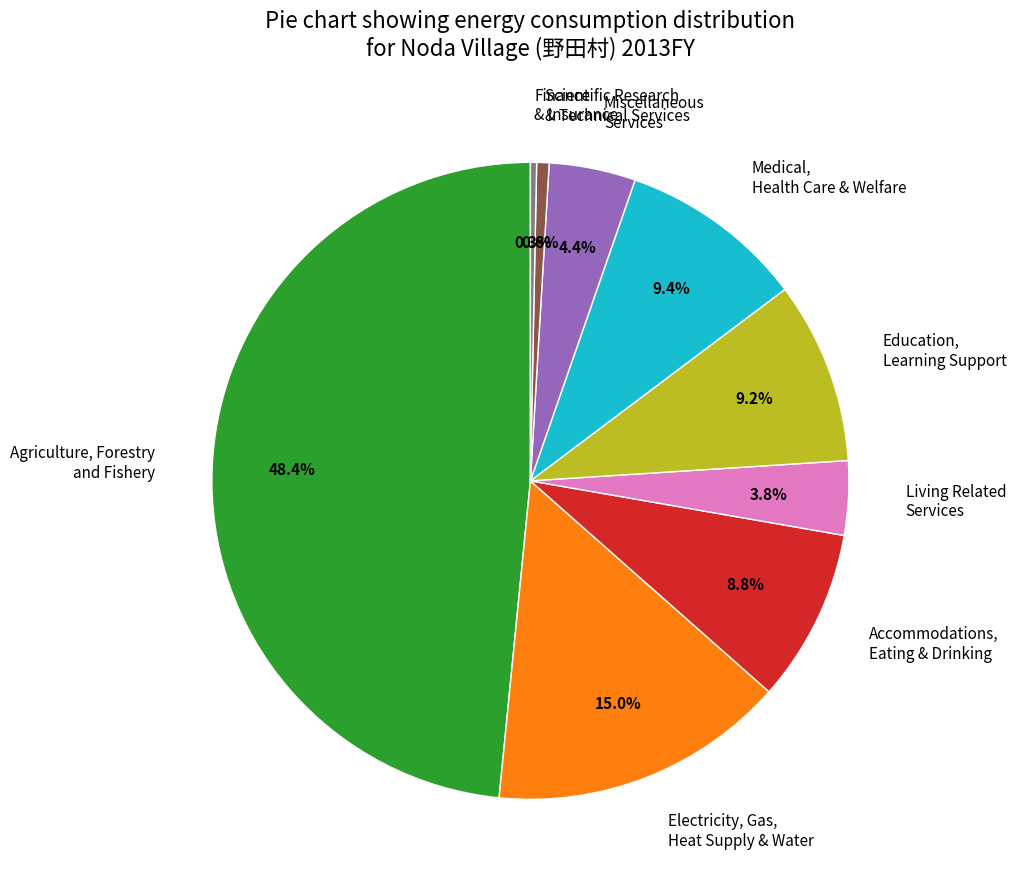

Count the number of slices in the pie.

9